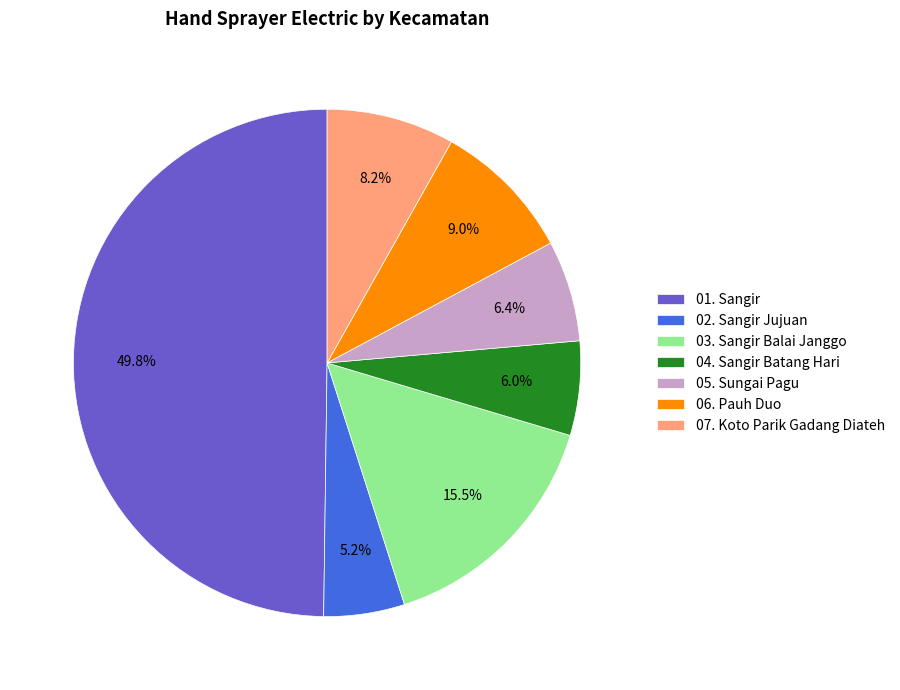

What is the smallest slice in the pie chart?

02. Sangir Jujuan